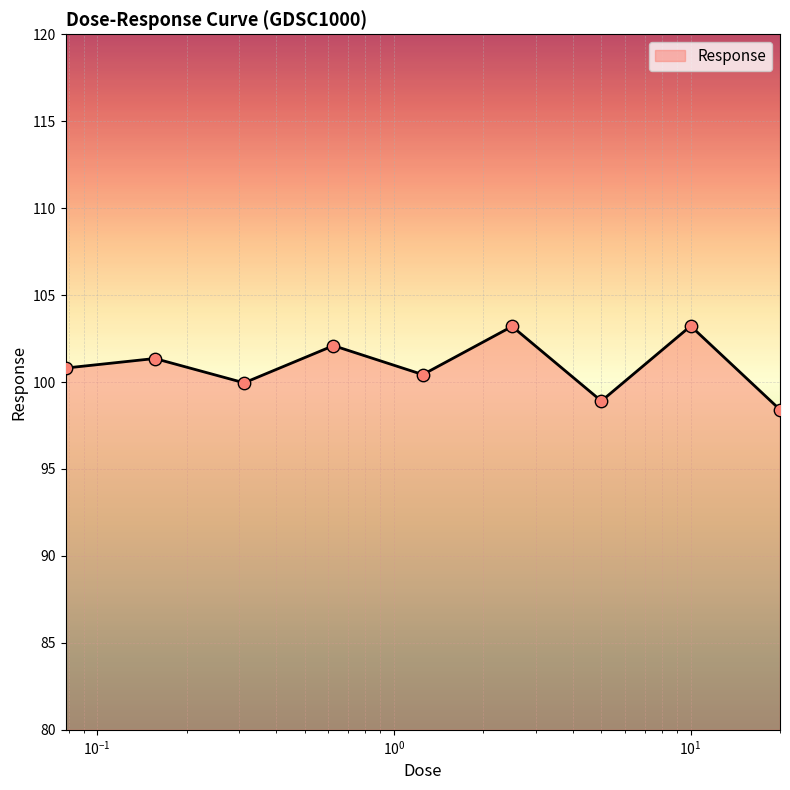

What is the maximum value shown in the chart?

103.2